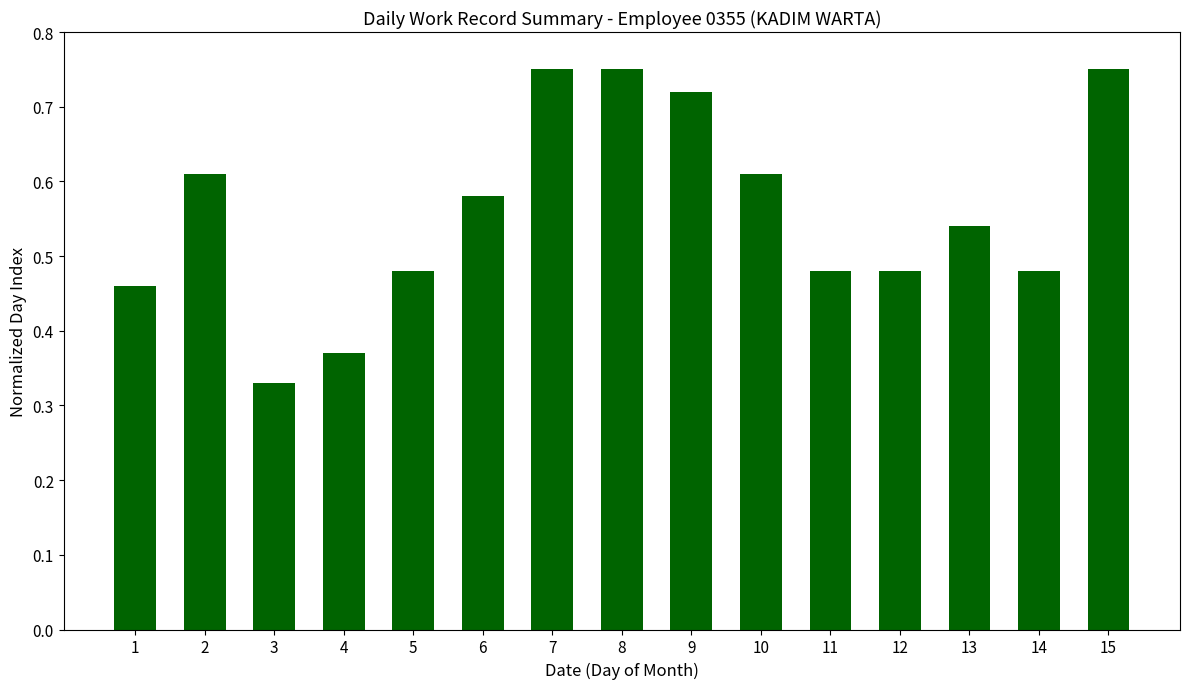

The chart shows a value of 0.3 at 7. True or false?

False